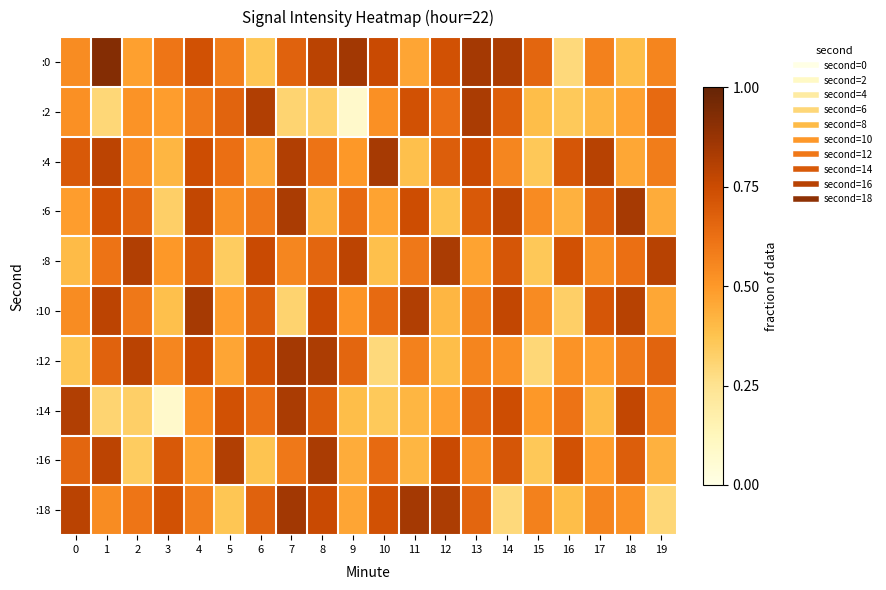

Reading left to right, extract all data points from this chart.

:0: 0=0.5	1=0.9	2=0.5	3=0.6	4=0.7	5=0.6	6=0.4	7=0.7	8=0.8	9=0.9	10=0.8	11=0.5	12=0.7	13=0.8	14=0.8	15=0.7	16=0.3	17=0.6	18=0.4	19=0.6
:2: 0=0.5	1=0.3	2=0.5	3=0.5	4=0.6	5=0.7	6=0.8	7=0.3	8=0.3	9=0.1	10=0.5	11=0.7	12=0.6	13=0.8	14=0.7	15=0.4	16=0.4	17=0.4	18=0.5	19=0.6
:4: 0=0.7	1=0.8	2=0.5	3=0.4	4=0.7	5=0.6	6=0.4	7=0.8	8=0.6	9=0.5	10=0.8	11=0.4	12=0.7	13=0.8	14=0.6	15=0.4	16=0.7	17=0.8	18=0.5	19=0.6
:6: 0=0.5	1=0.7	2=0.7	3=0.3	4=0.8	5=0.5	6=0.6	7=0.8	8=0.4	9=0.6	10=0.5	11=0.7	12=0.4	13=0.7	14=0.8	15=0.5	16=0.4	17=0.7	18=0.8	19=0.4
:8: 0=0.4	1=0.6	2=0.8	3=0.5	4=0.7	5=0.3	6=0.8	7=0.6	8=0.7	9=0.8	10=0.4	11=0.6	12=0.8	13=0.5	14=0.7	15=0.4	16=0.7	17=0.5	18=0.6	19=0.8
:10: 0=0.5	1=0.8	2=0.6	3=0.4	4=0.8	5=0.5	6=0.7	7=0.3	8=0.8	9=0.5	10=0.6	11=0.8	12=0.4	13=0.6	14=0.8	15=0.5	16=0.3	17=0.7	18=0.8	19=0.5
:12: 0=0.4	1=0.7	2=0.8	3=0.6	4=0.8	5=0.5	6=0.7	7=0.8	8=0.8	9=0.7	10=0.3	11=0.6	12=0.4	13=0.6	14=0.5	15=0.3	16=0.5	17=0.5	18=0.6	19=0.7
:14: 0=0.8	1=0.3	2=0.3	3=0.1	4=0.5	5=0.7	6=0.6	7=0.8	8=0.7	9=0.4	10=0.4	11=0.4	12=0.5	13=0.7	14=0.7	15=0.5	16=0.6	17=0.4	18=0.8	19=0.6
:16: 0=0.7	1=0.8	2=0.3	3=0.7	4=0.5	5=0.8	6=0.4	7=0.6	8=0.8	9=0.4	10=0.6	11=0.4	12=0.8	13=0.5	14=0.7	15=0.4	16=0.7	17=0.5	18=0.7	19=0.4
:18: 0=0.8	1=0.5	2=0.6	3=0.7	4=0.6	5=0.4	6=0.7	7=0.9	8=0.8	9=0.5	10=0.7	11=0.8	12=0.8	13=0.7	14=0.3	15=0.6	16=0.4	17=0.6	18=0.5	19=0.3